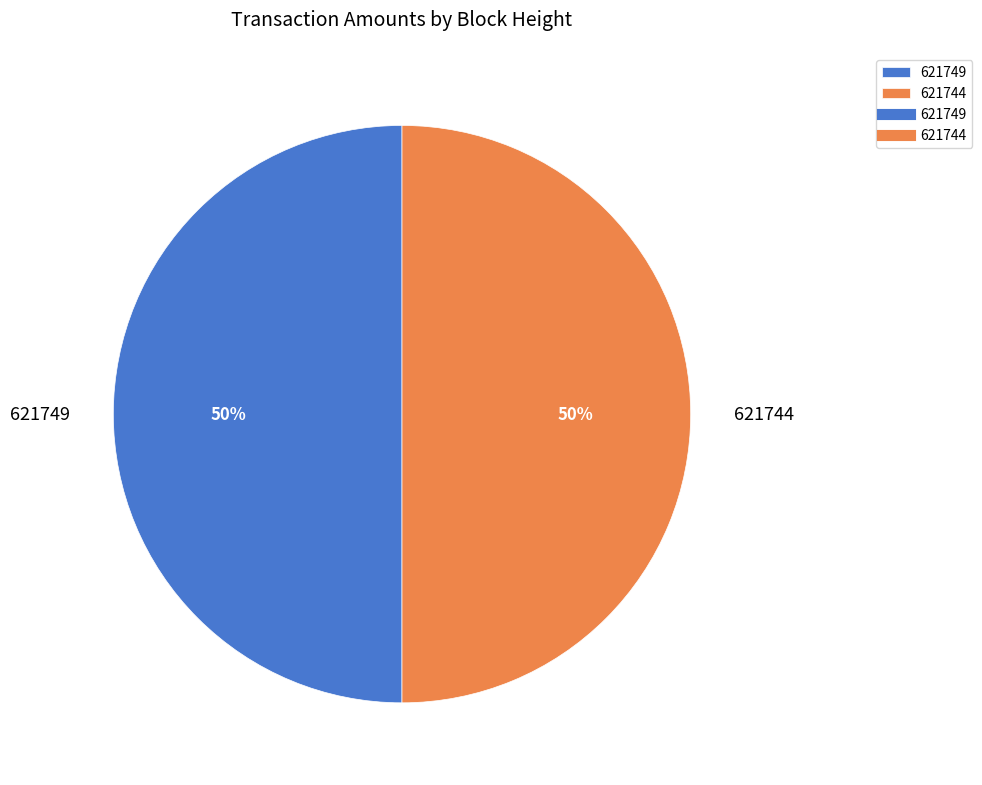

To the nearest percent, what is the combined percentage of 621749 and 621744?

100%